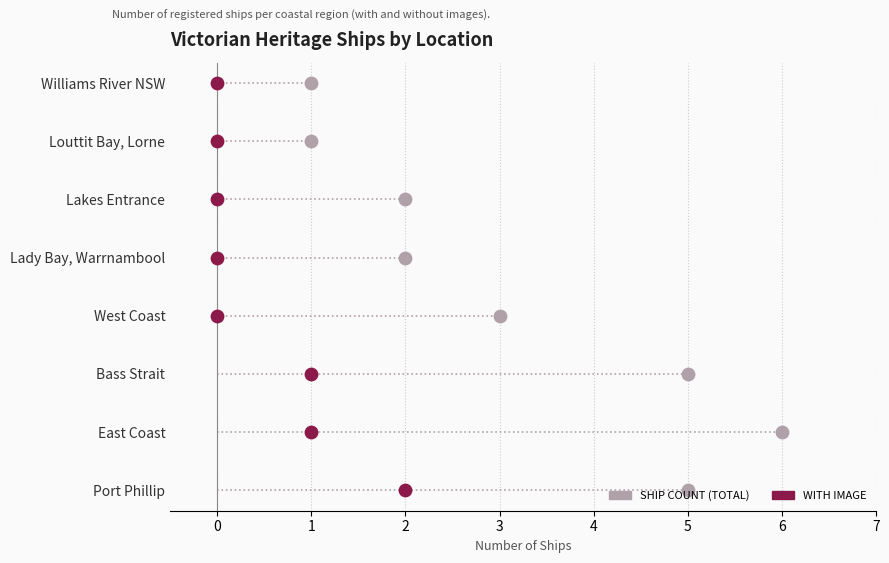

Which series has the largest total across all categories?

Ship Count